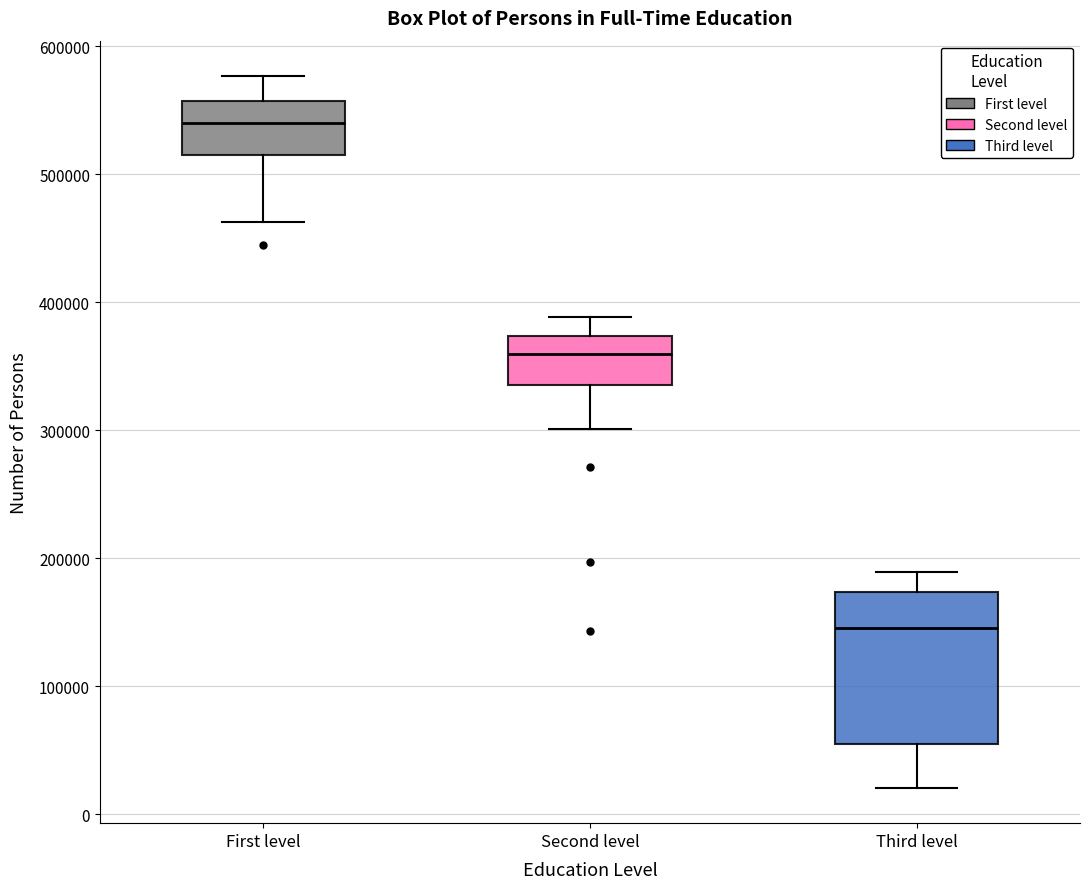

Reading left to right, transcribe this box plot: for each box, give where its median line is, the range the box spans, and where its two whiskers end, as read against the y-axis. The values are not printed on the chart, so give them approximately, as read against the axis.

First level: median 540000, box 510000 to 560000, whiskers 460000 to 580000
Second level: median 360000, box 340000 to 370000, whiskers 300000 to 390000
Third level: median 150000, box 60000 to 170000, whiskers 20000 to 190000